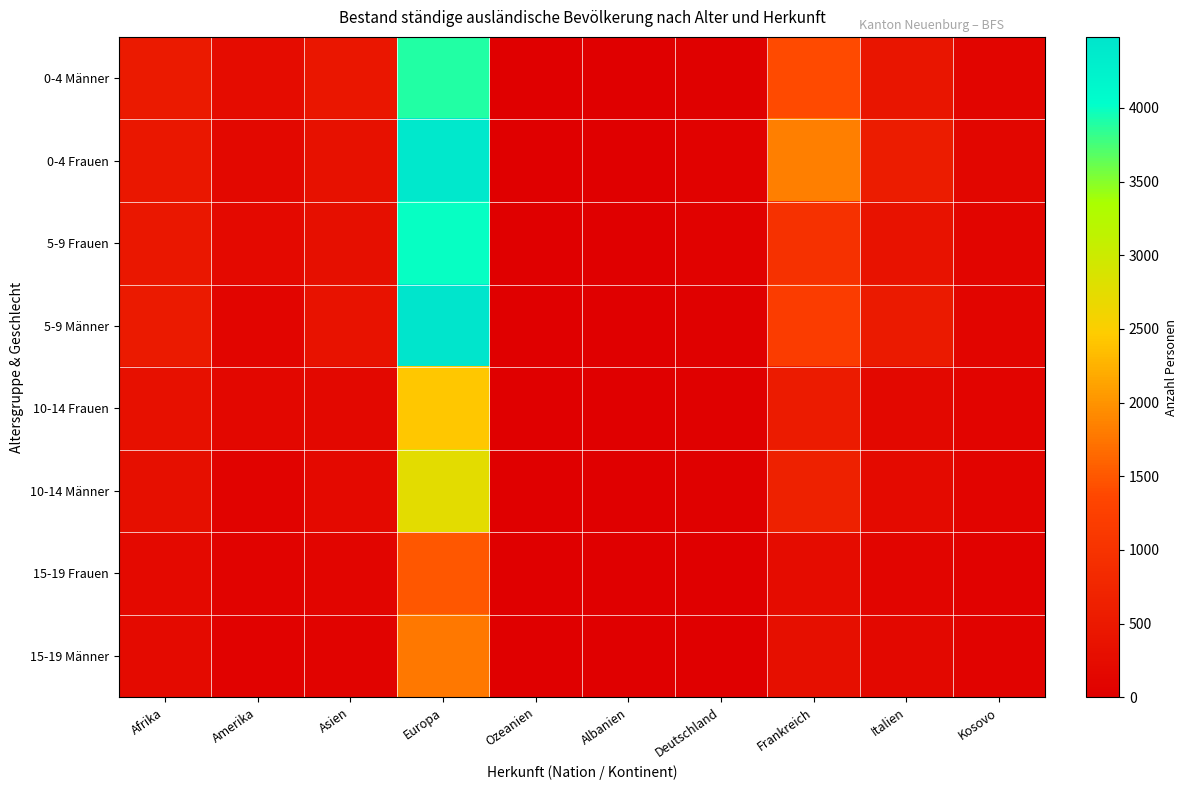

Rank the series at Deutschland from lowest to highest value.

15-19 Frauen, 15-19 Männer, 5-9 Männer, 10-14 Männer, 10-14 Frauen, 0-4 Männer, 5-9 Frauen, 0-4 Frauen